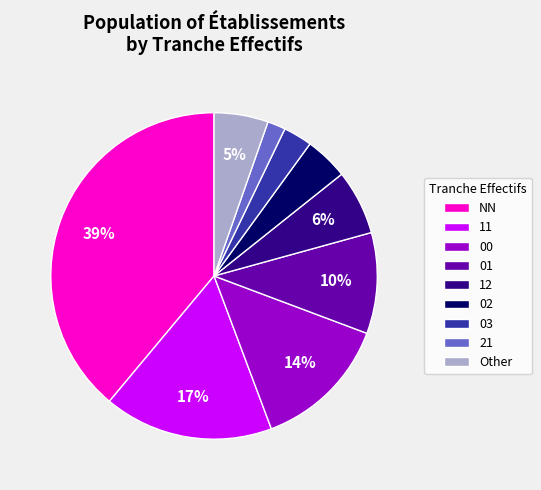

Does 02 account for over 50% of the chart?

No